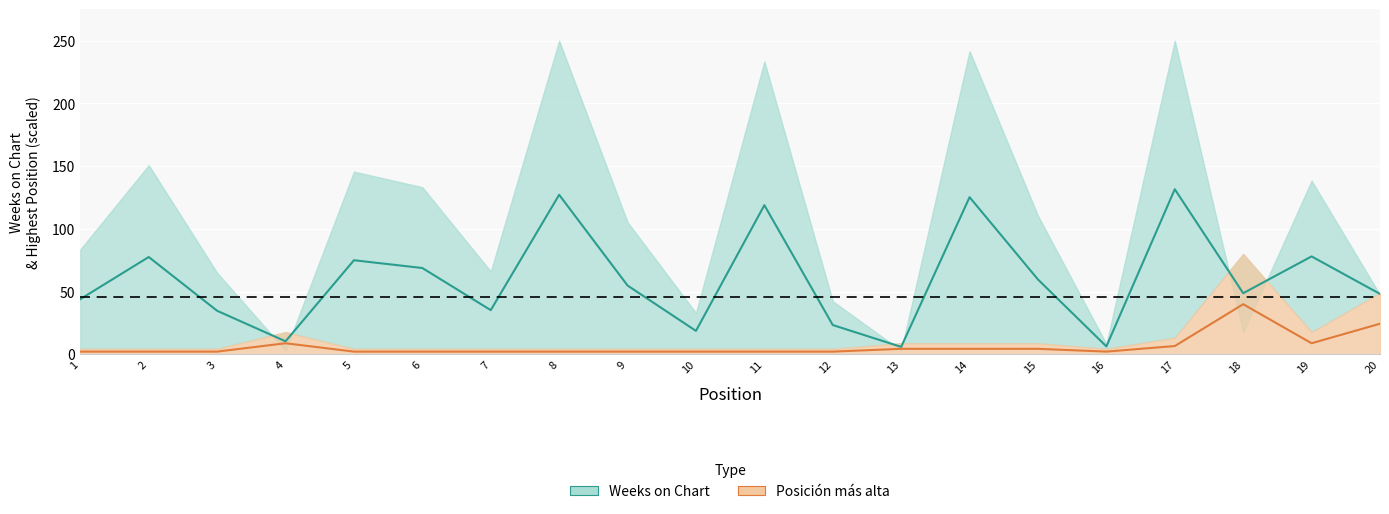

What is the difference between the maximum and minimum values?

37.8